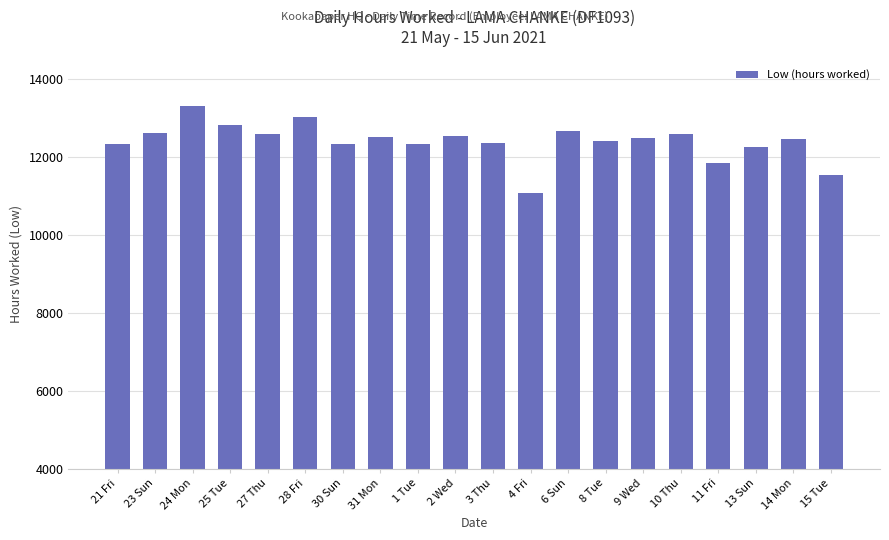

What is the value of the 15th bar from the left?

12480